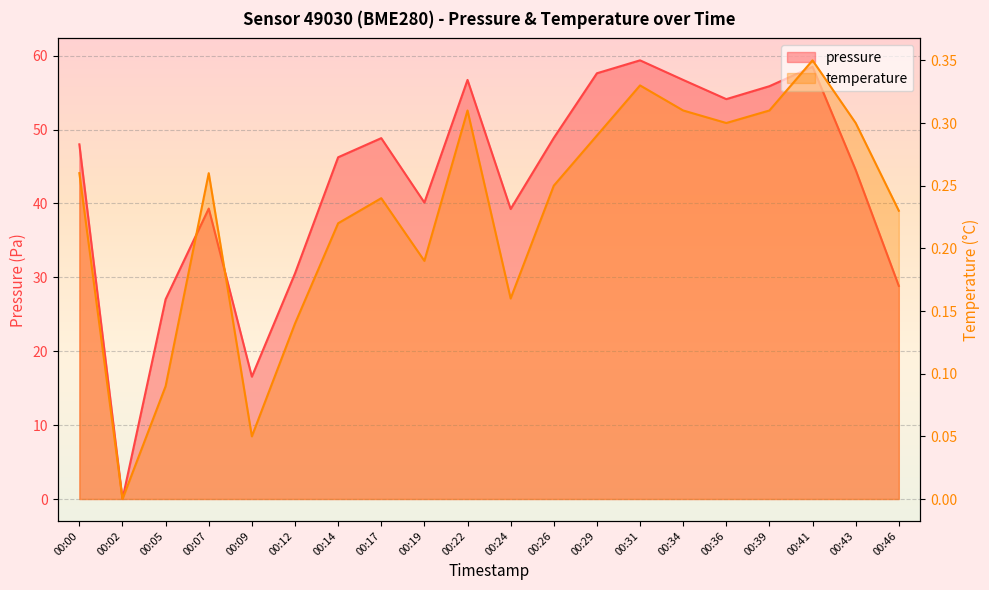

True or false: temperature and pressure cross at least once.

False